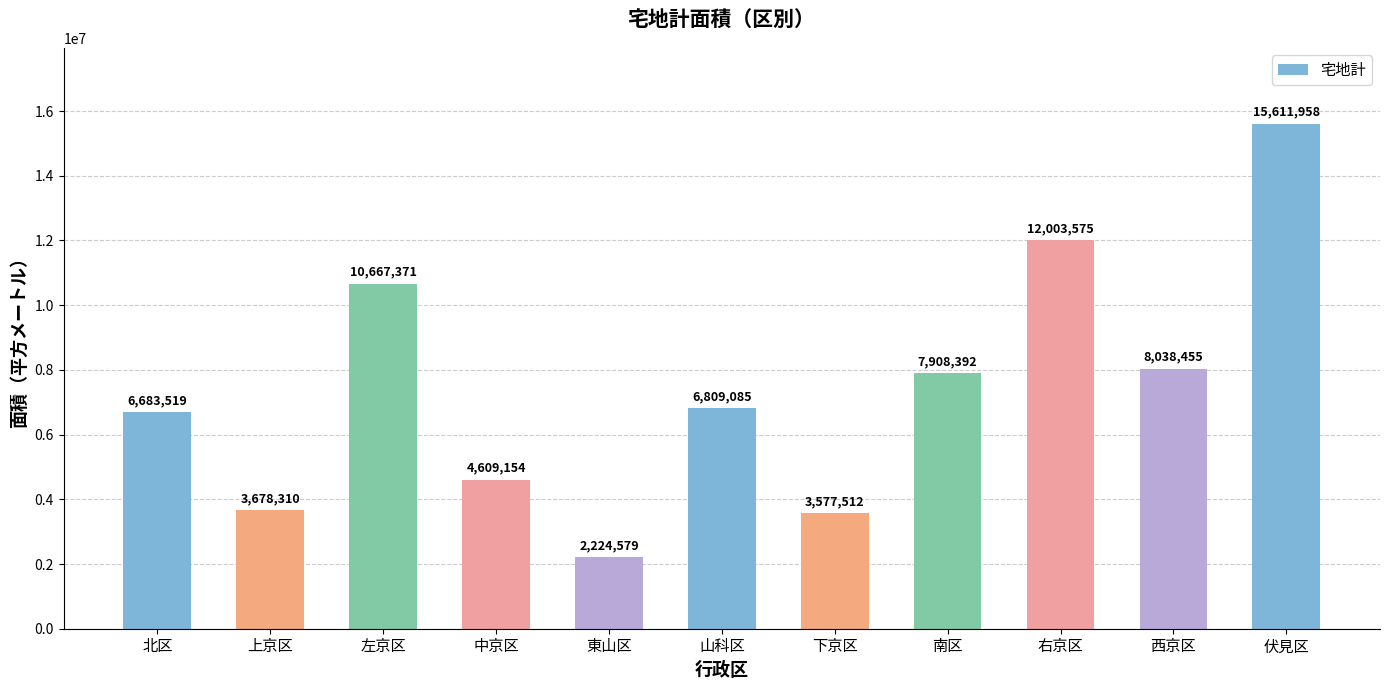

Approximately how many times larger is the value at 伏見区 compared to 左京区?

1.5